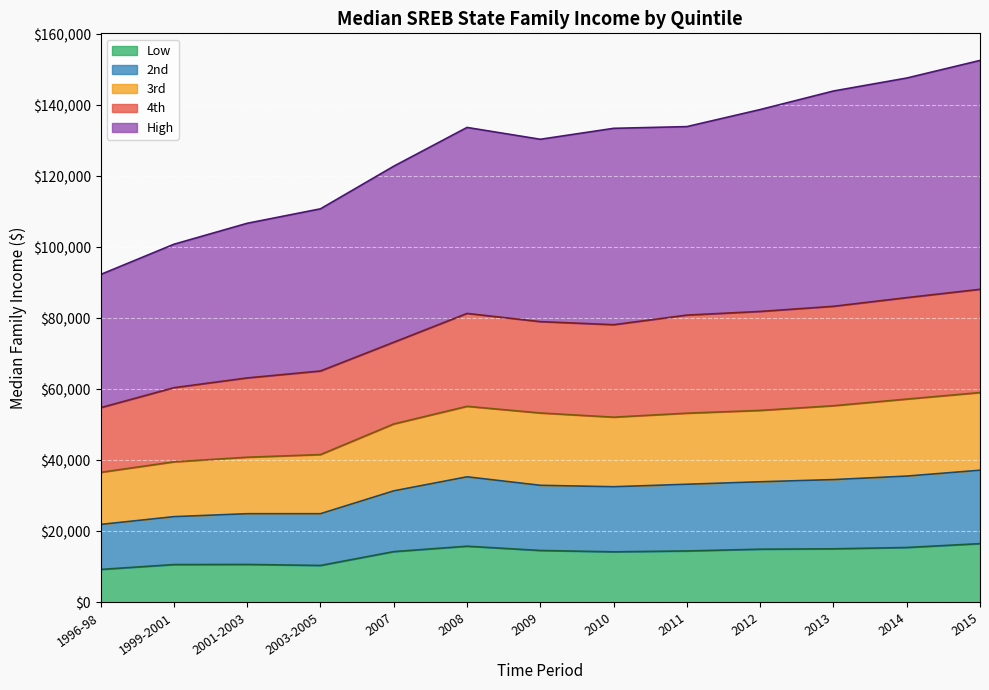

What is the lowest value of the Low series?

9300.0